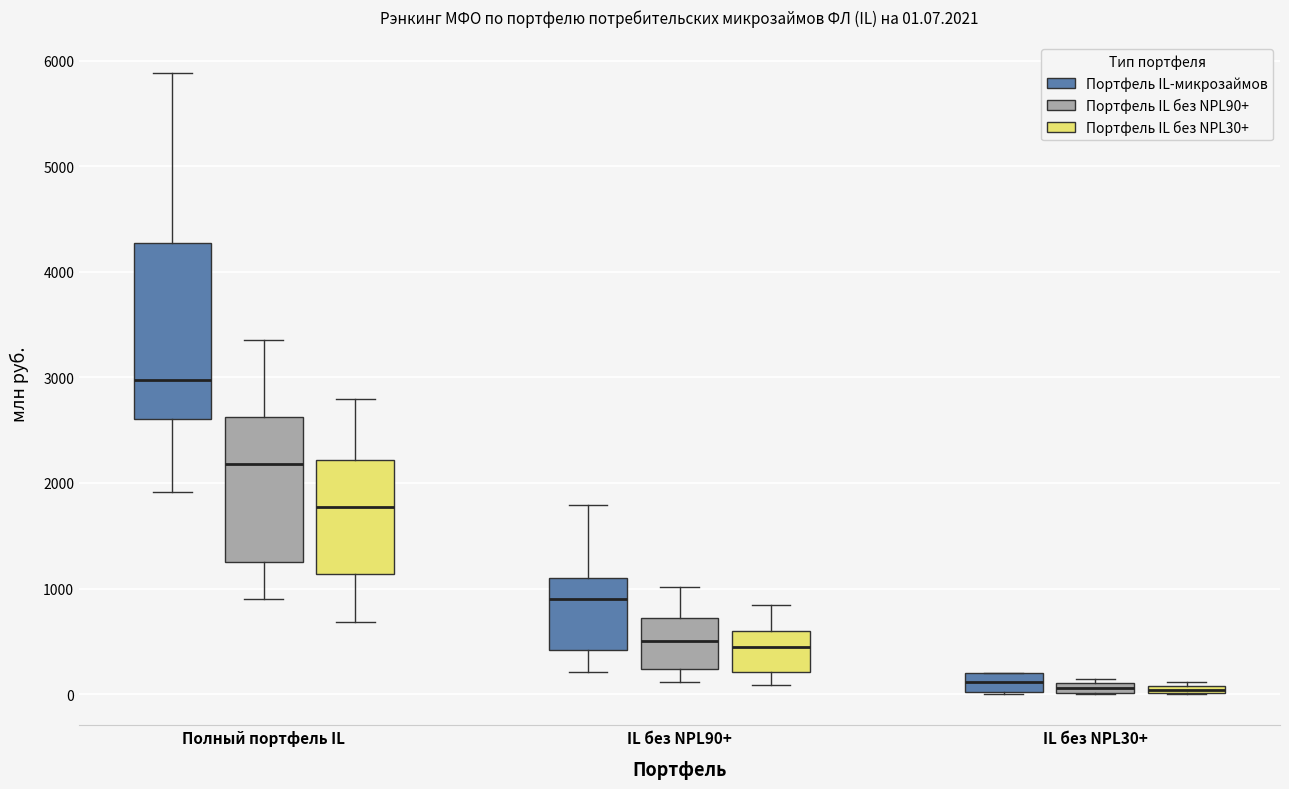

Which box is the tallest, from its lower edge to its upper edge?

Полный портфель IL (Портфель IL-микрозаймов)